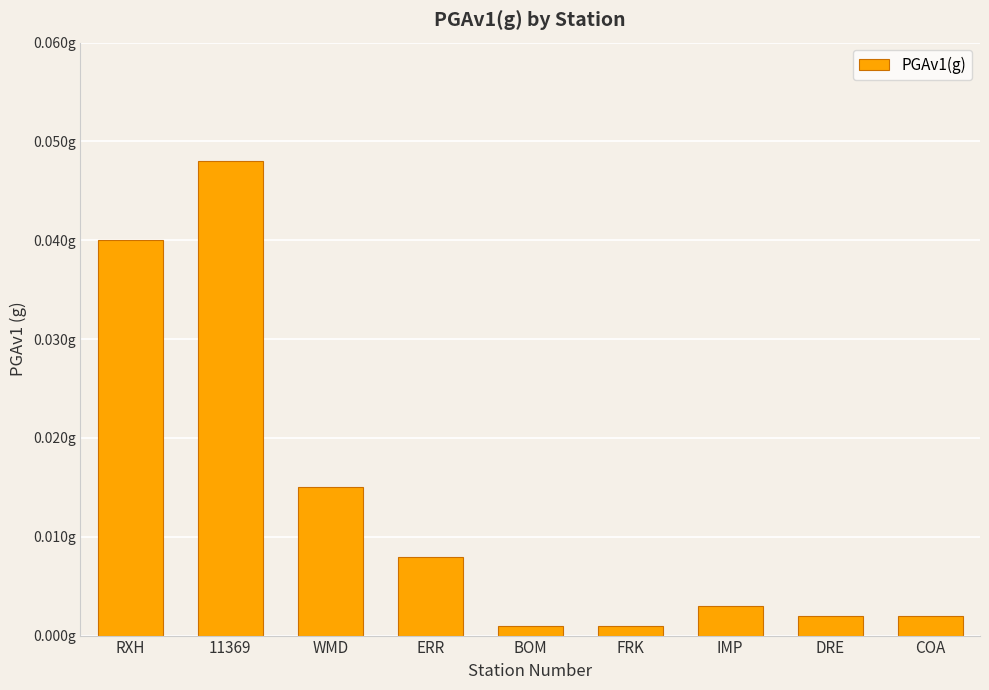

Rank the categories by value from lowest to highest.

BOM, FRK, DRE, COA, IMP, ERR, WMD, RXH, 11369